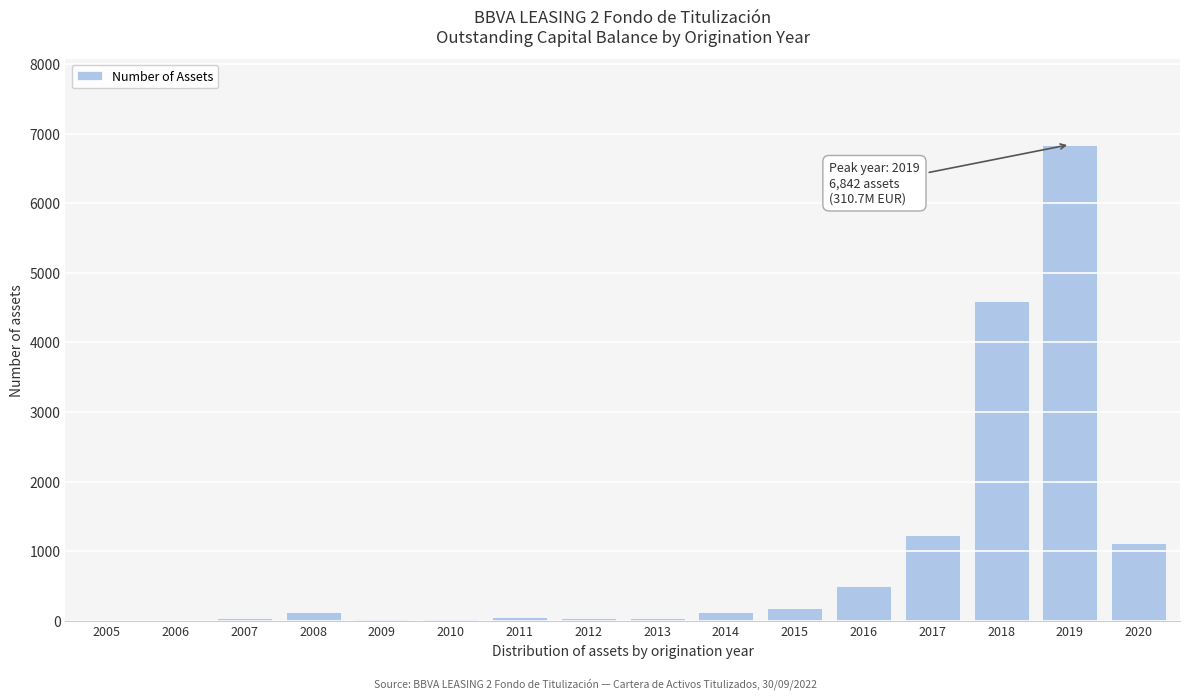

Where is the data nearest to the value 3423?

2018